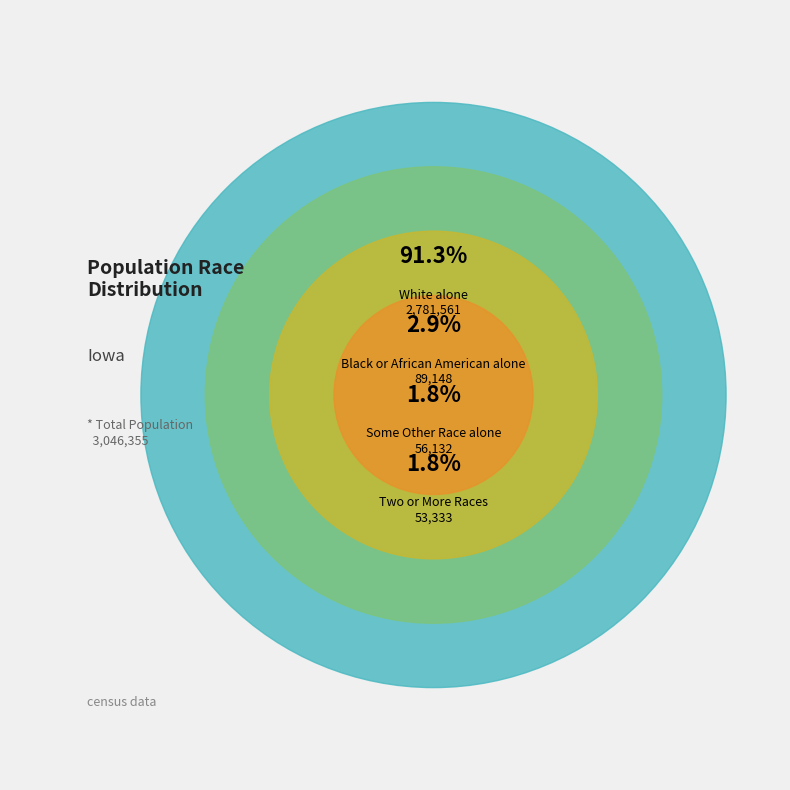

Does Black or African American alone represent more than half of the total?

No